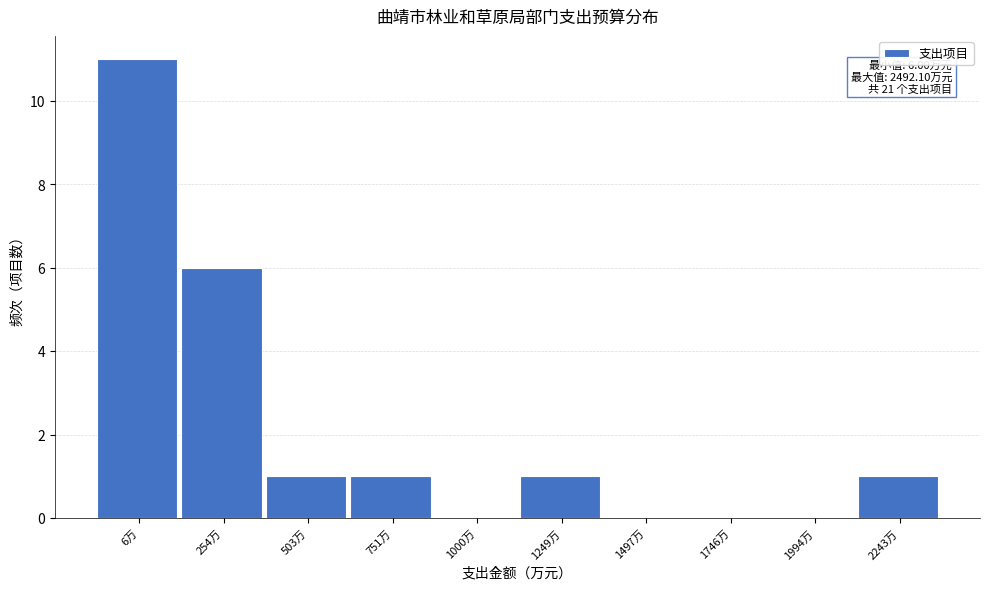

Reading left to right, list all the values displayed in this chart.

6万=11	254万=6	503万=1	751万=1	1000万=0	1249万=1	1497万=0	1746万=0	1994万=0	2243万=1